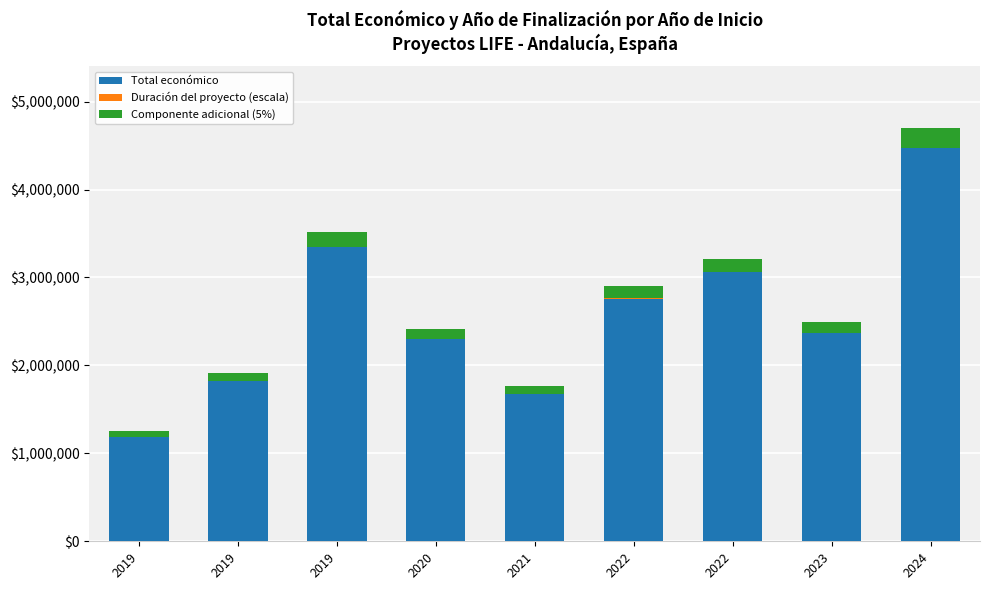

Count the number of data series in this chart.

3